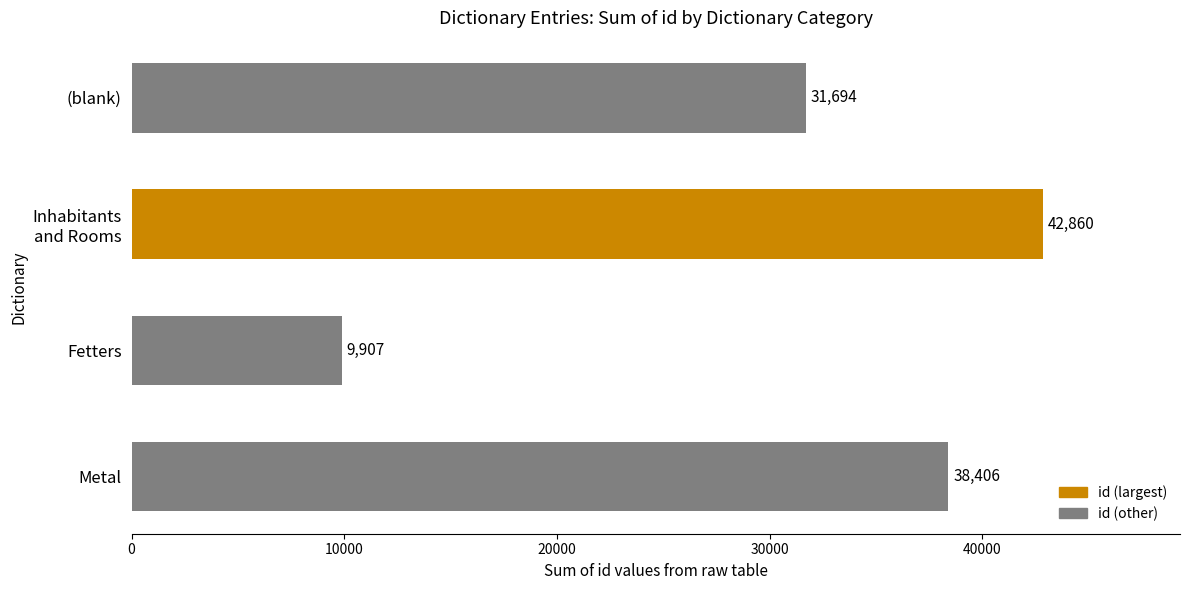

Which has a higher value, (blank) or Fetters?

(blank)